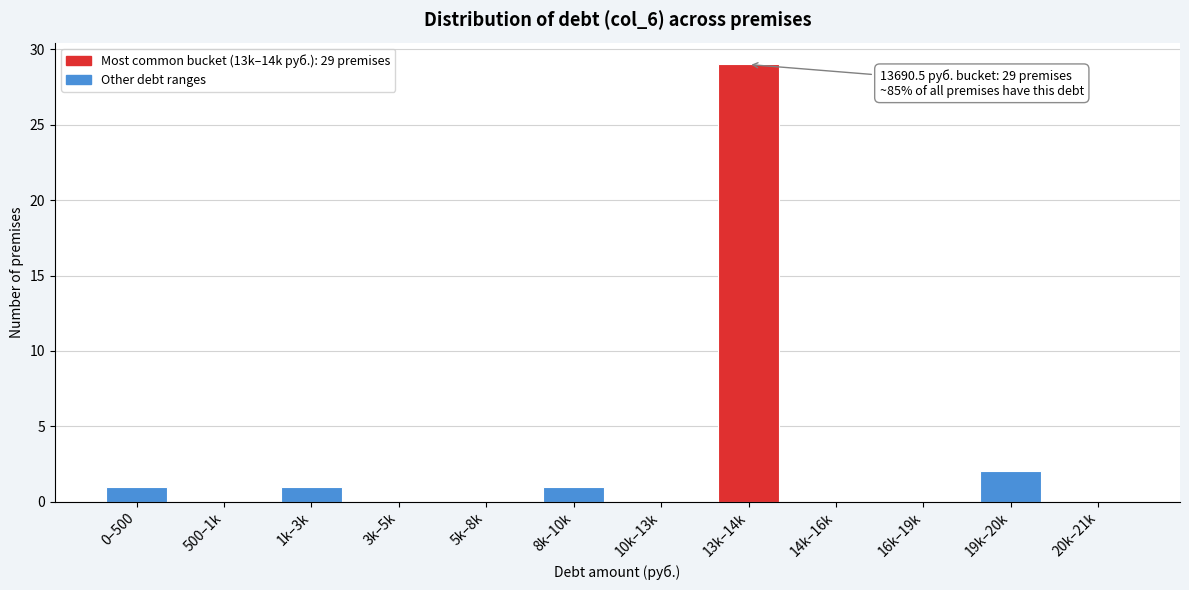

Reading left to right, transcribe all the data shown in this chart.

0–500=1	500–1k=0	1k–3k=1	3k–5k=0	5k–8k=0	8k–10k=1	10k–13k=0	13k–14k=29	14k–16k=0	16k–19k=0	19k–20k=2	20k–21k=0